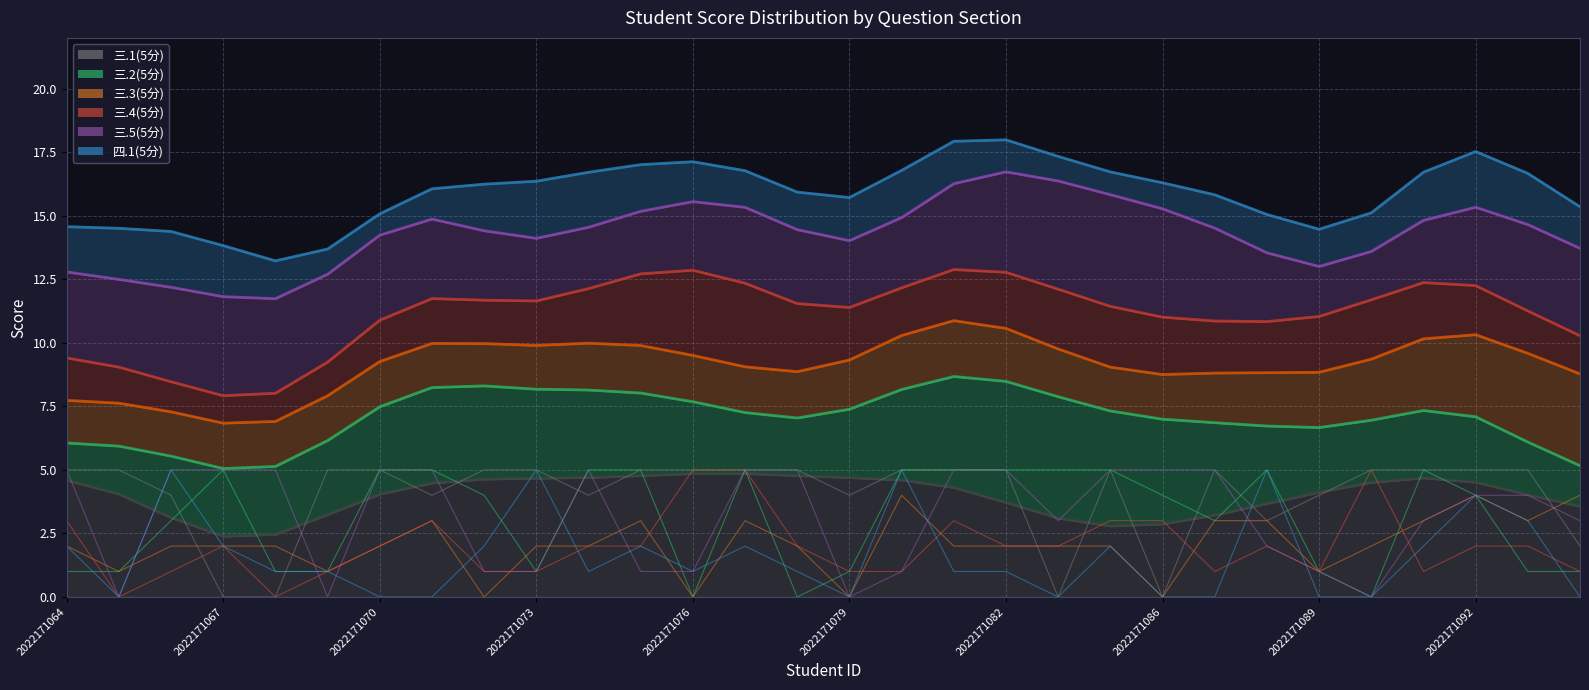

Between 2022171070 and 2022171092, which is larger?

2022171070